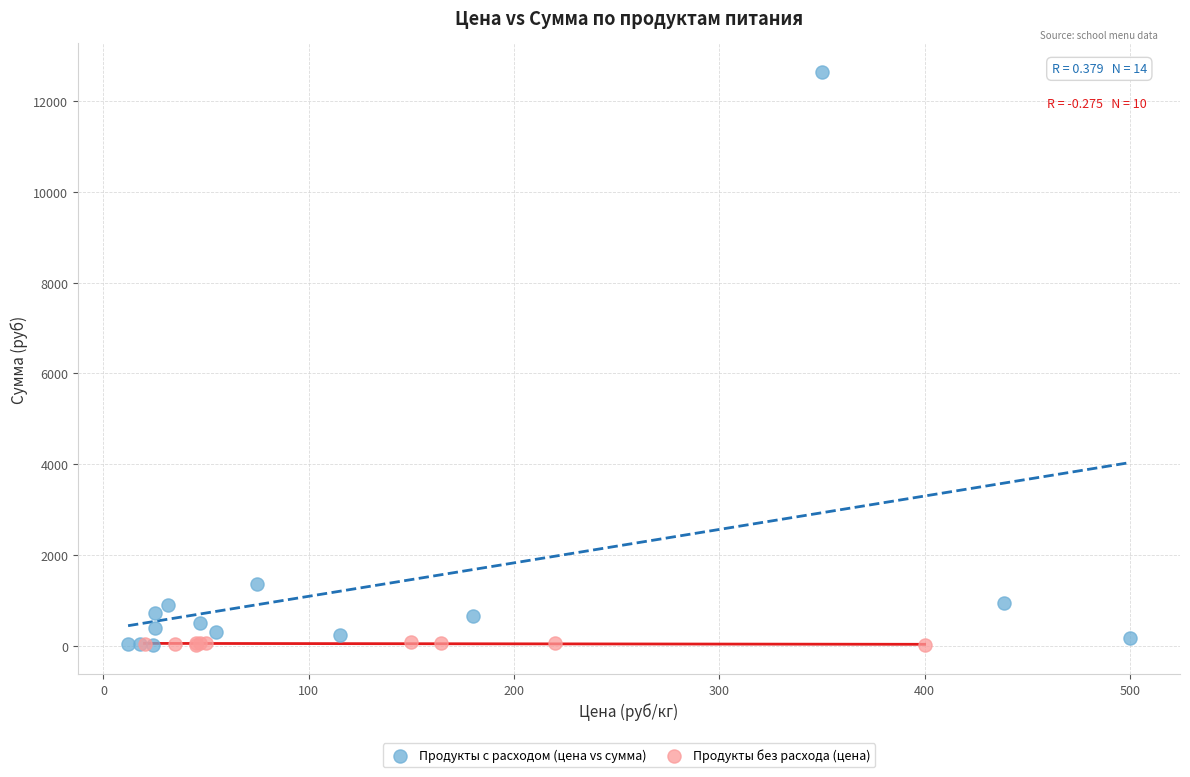

Which series contains the highest Y value?

Продукты с расходом (цена vs сумма)